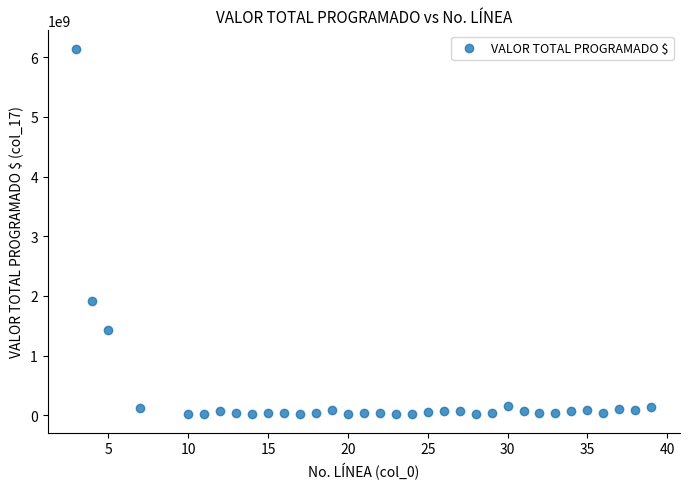

What is the range of Y values (max minus min)?

6123601000